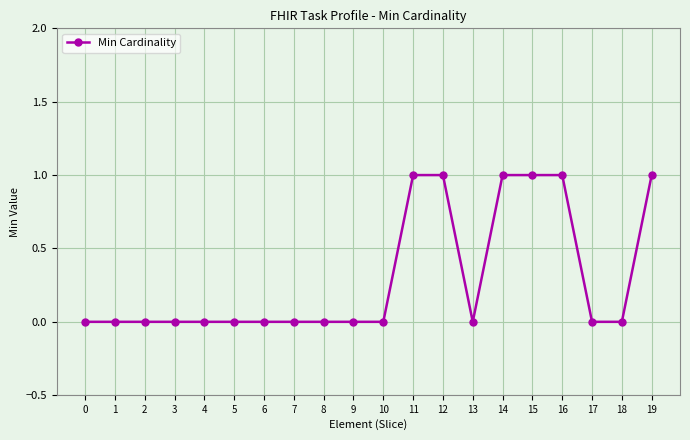

Is it true that the value at 2 is -1?

False